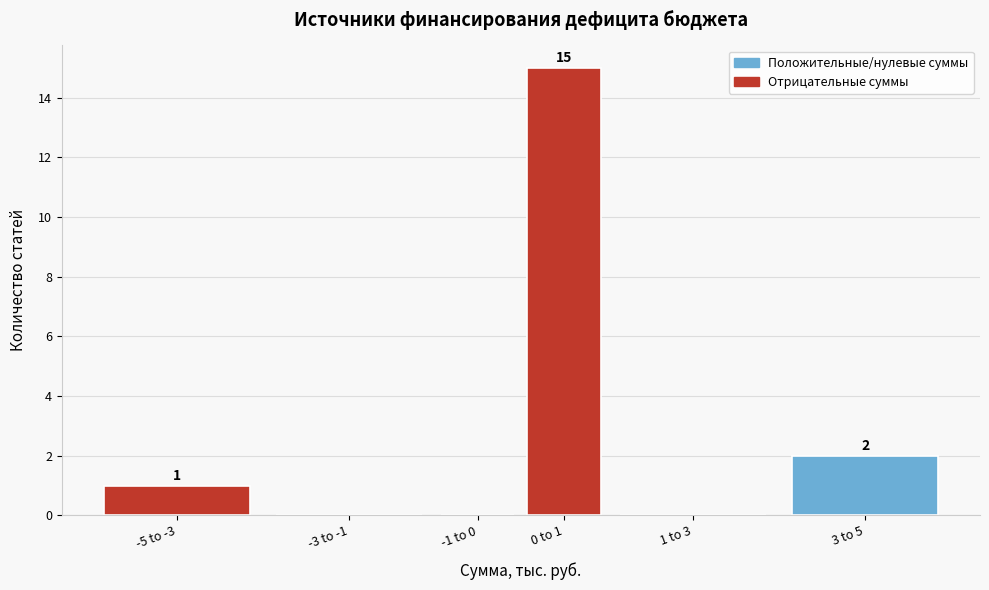

Reading left to right, what are all the values shown in this chart?

-5 to -3=1	-3 to -1=0	-1 to 0=0	0 to 1=15	1 to 3=0	3 to 5=2